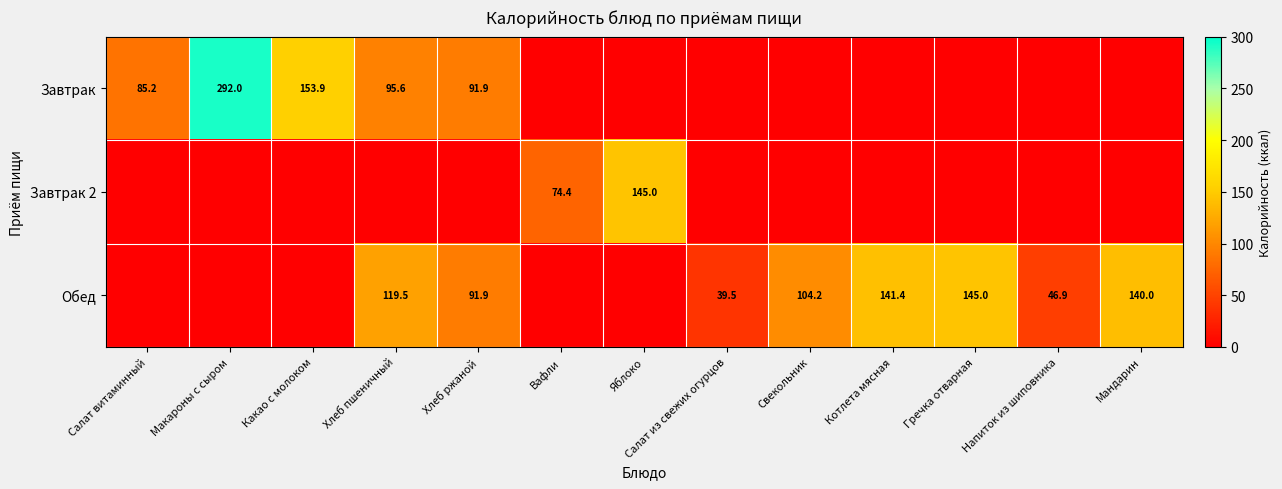

At how many categories does at least one series exceed 78?

10